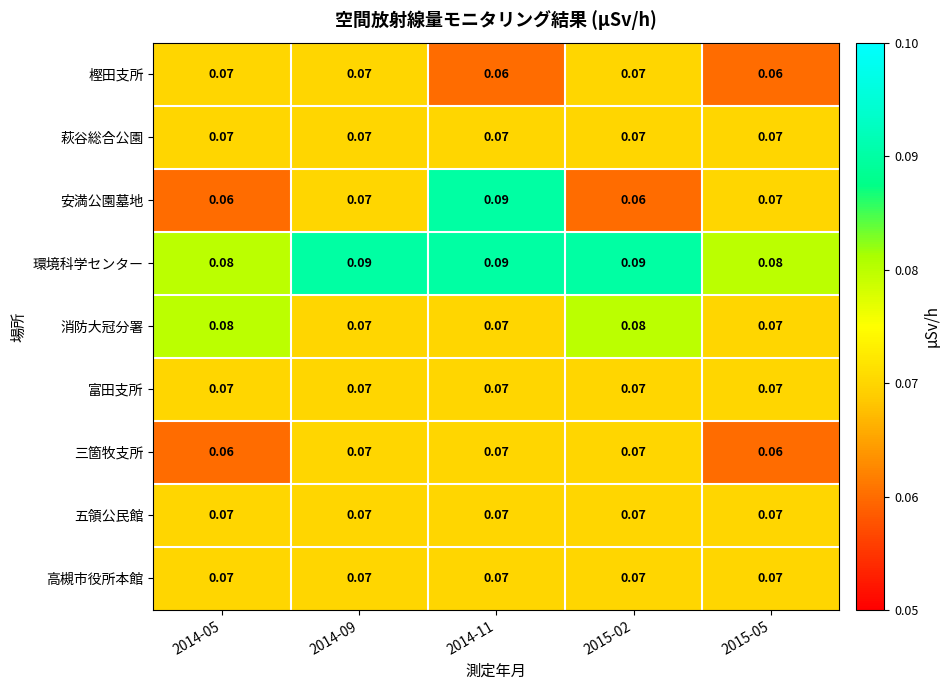

Which series has the widest spread of values?

安満公園墓地